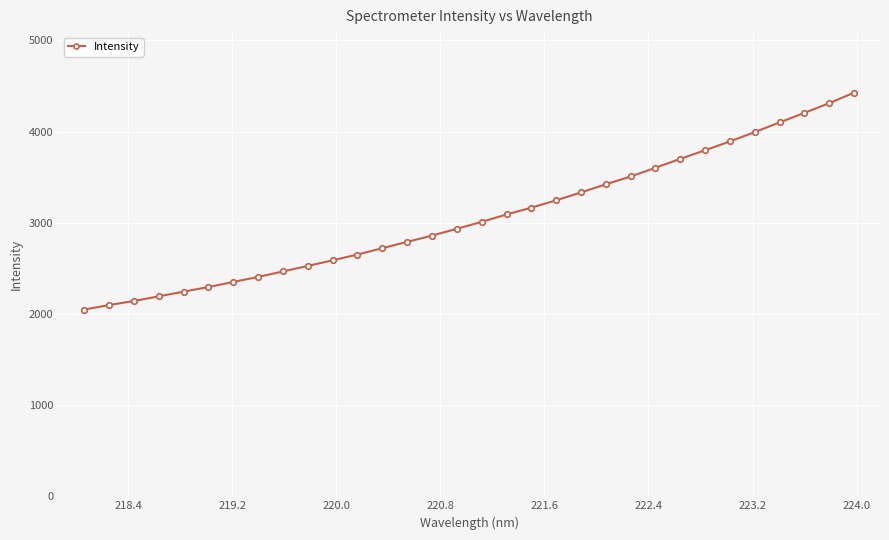

What is the value of the 26th point from the left?

3795.4